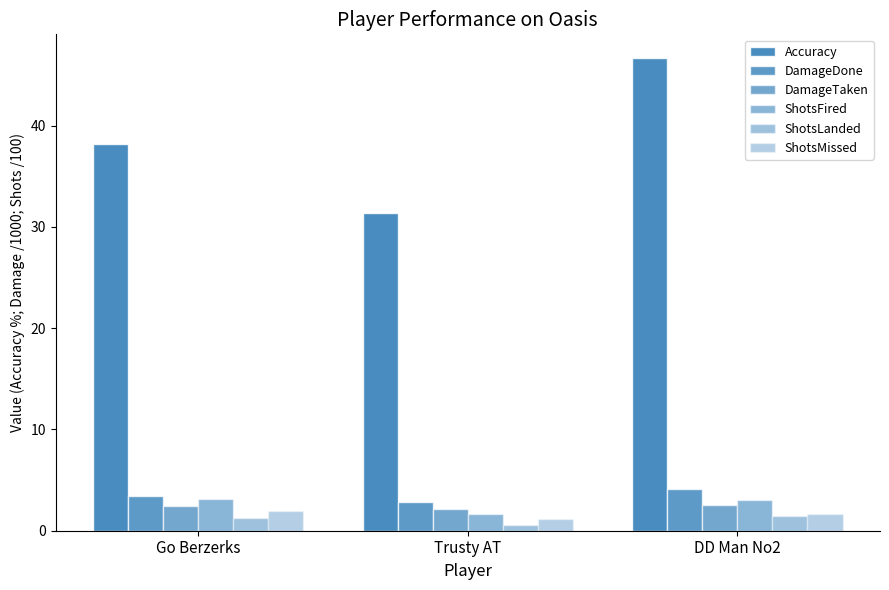

Are the bars grouped side by side (vs. stacked)?

Yes